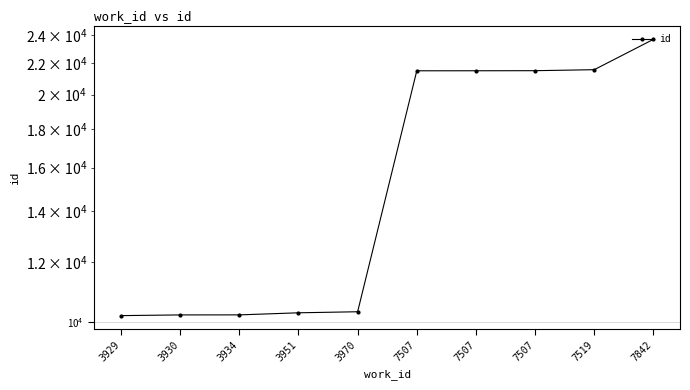

Reading left to right, extract all data points from this chart.

3929=10186	3930=10208	3934=10209	3951=10274	3970=10307	7507=21501	7507=21503	7507=21508	7519=21573	7842=23665